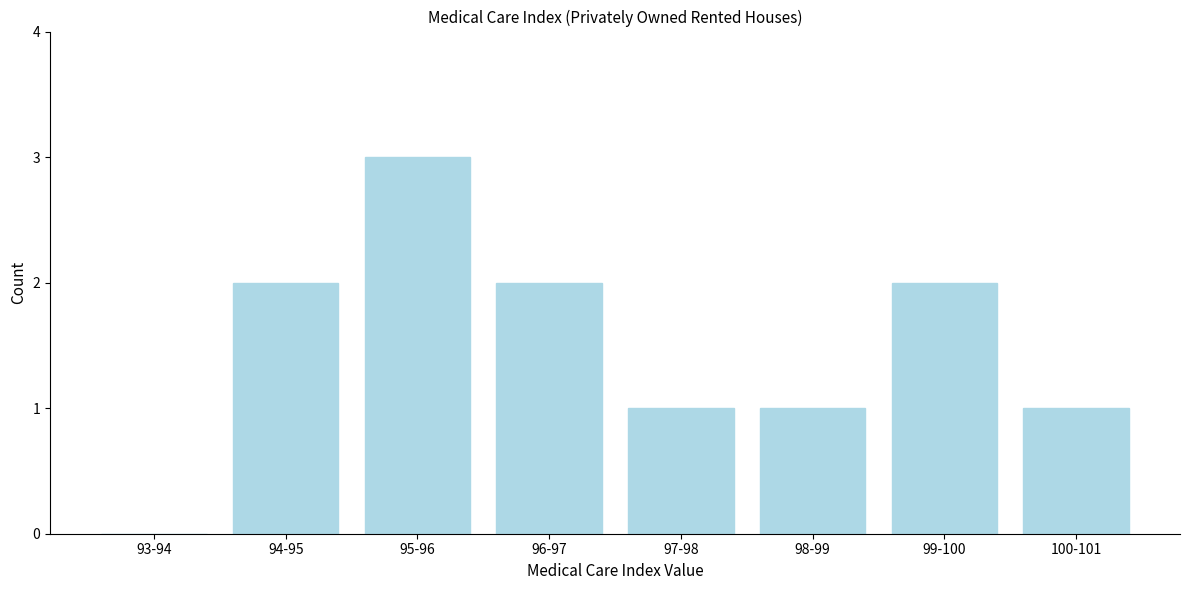

Reading left to right, transcribe all the data shown in this chart.

93-94=0	94-95=2	95-96=3	96-97=2	97-98=1	98-99=1	99-100=2	100-101=1